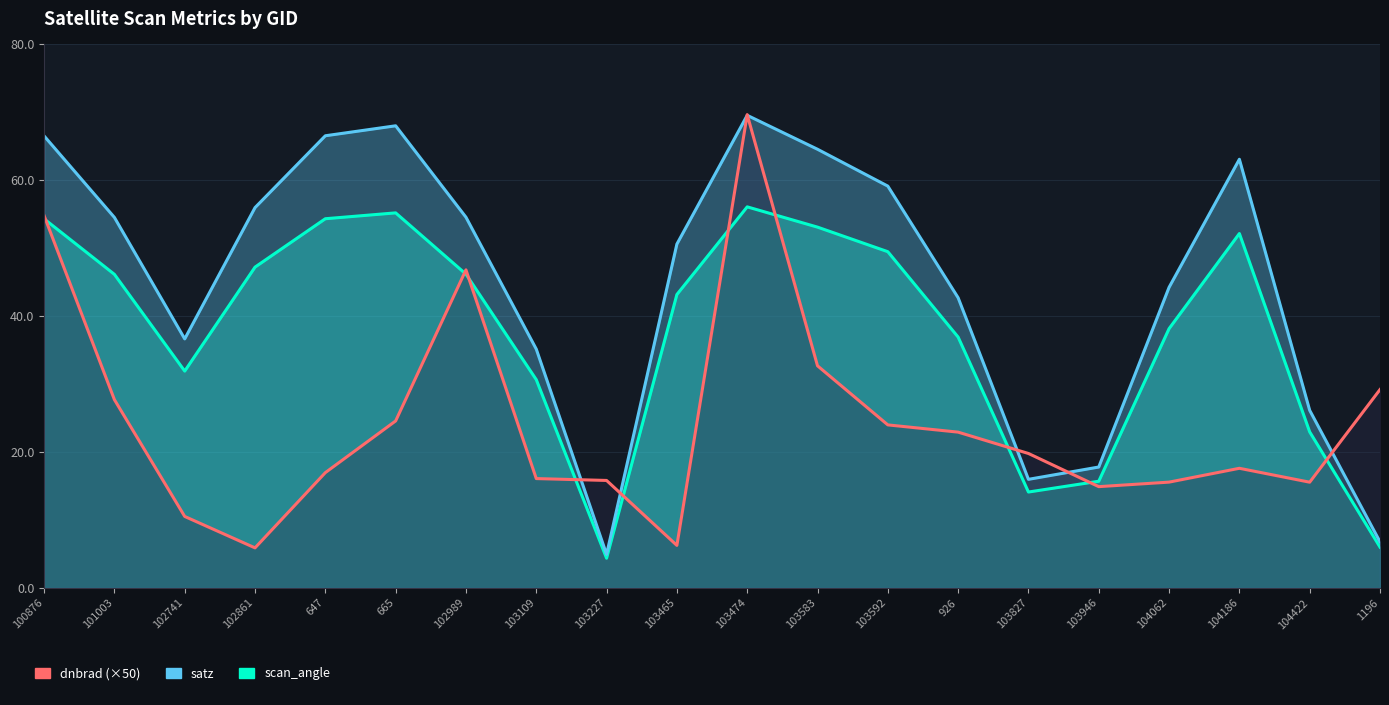

Where do dnbrad (×50) and satz first cross each other?

103109 and 103227